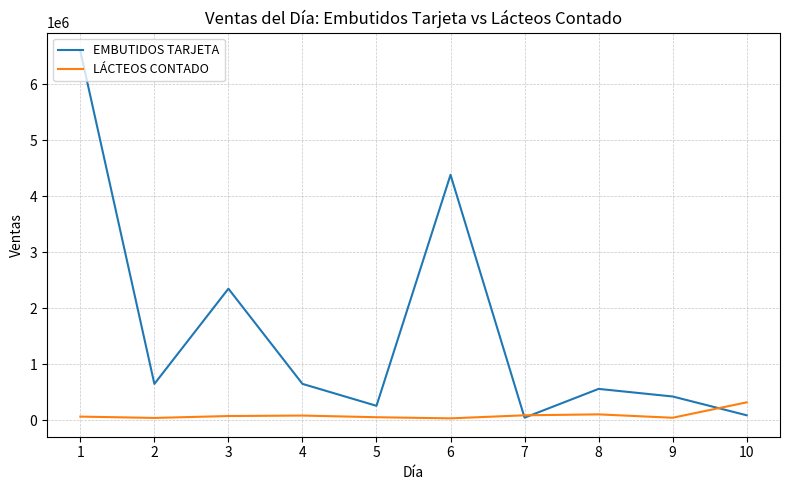

Which series has the largest total across all categories?

EMBUTIDOS TARJETA